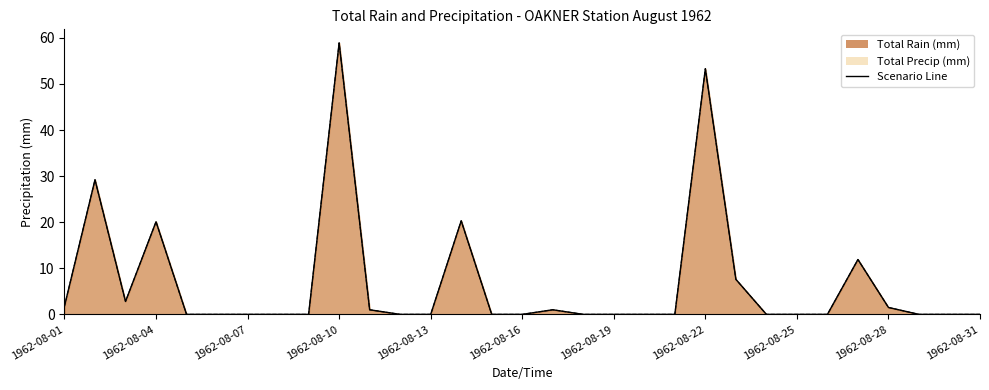

Reading left to right, extract all data points from this chart.

Total Rain (mm): 1962-08-01=1.8	1962-08-02=29.2	1962-08-03=2.8	1962-08-04=20.1	1962-08-05=0.0	1962-08-06=0.0	1962-08-07=0.0	1962-08-08=0.0	1962-08-09=0.0	1962-08-10=58.9	1962-08-11=1.0	1962-08-12=0.0	1962-08-13=0.0	1962-08-14=20.3	1962-08-15=0.0	1962-08-16=0.0	1962-08-17=1.0	1962-08-18=0.0	1962-08-19=0.0	1962-08-20=0.0	1962-08-21=0.0	1962-08-22=53.3	1962-08-23=7.6	1962-08-24=0.0	1962-08-25=0.0	1962-08-26=0.0	1962-08-27=11.9	1962-08-28=1.5	1962-08-29=0.0	1962-08-30=0.0	1962-08-31=0.0
Total Precip (mm): 1962-08-01=1.8	1962-08-02=29.2	1962-08-03=2.8	1962-08-04=20.1	1962-08-05=0.0	1962-08-06=0.0	1962-08-07=0.0	1962-08-08=0.0	1962-08-09=0.0	1962-08-10=58.9	1962-08-11=1.0	1962-08-12=0.0	1962-08-13=0.0	1962-08-14=20.3	1962-08-15=0.0	1962-08-16=0.0	1962-08-17=1.0	1962-08-18=0.0	1962-08-19=0.0	1962-08-20=0.0	1962-08-21=0.0	1962-08-22=53.3	1962-08-23=7.6	1962-08-24=0.0	1962-08-25=0.0	1962-08-26=0.0	1962-08-27=11.9	1962-08-28=1.5	1962-08-29=0.0	1962-08-30=0.0	1962-08-31=0.0